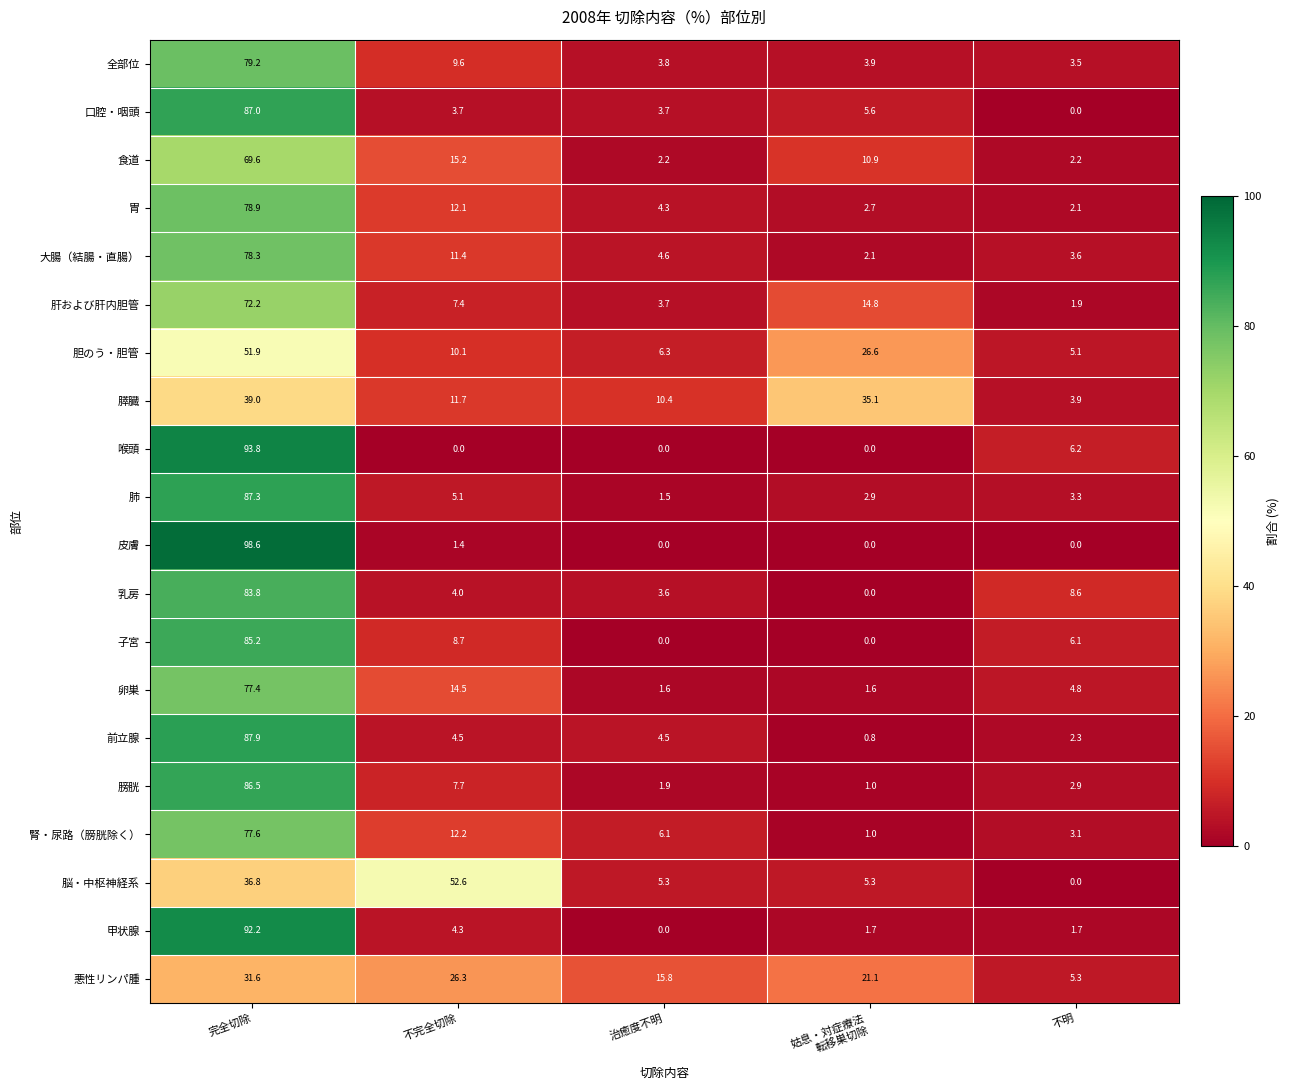

What is the sum of the 胆のう・胆管 values at 治癒度不明 and 不明?

11.4